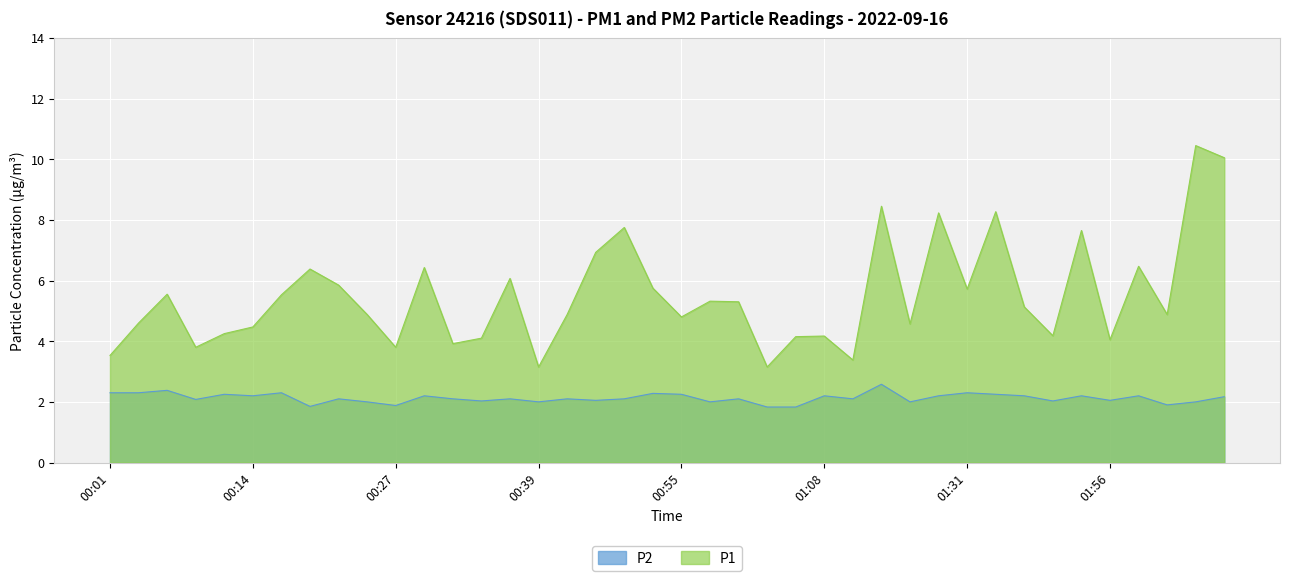

Reading left to right, list all the values displayed in this chart.

P1: 00:01=3.5	00:04=4.6	00:06=5.5	00:09=3.8	00:11=4.2	00:14=4.5	00:17=5.5	00:19=6.4	00:22=5.8	00:24=4.9	00:27=3.8	00:29=6.4	00:32=3.9	00:34=4.1	00:37=6.1	00:39=3.1	00:42=4.9	00:47=6.9	00:50=7.8	00:52=5.8	00:55=4.8	00:57=5.3	01:00=5.3	01:03=3.1	01:05=4.2	01:08=4.2	01:10=3.4	01:13=8.4	01:15=4.6	01:21=8.2	01:31=5.7	01:37=8.3	01:45=5.1	01:48=4.2	01:53=7.7	01:56=4.0	01:59=6.5	02:02=4.9	02:04=10.4	02:07=10.1
P2: 00:01=2.3	00:04=2.3	00:06=2.4	00:09=2.1	00:11=2.2	00:14=2.2	00:17=2.3	00:19=1.9	00:22=2.1	00:24=2.0	00:27=1.9	00:29=2.2	00:32=2.1	00:34=2.0	00:37=2.1	00:39=2.0	00:42=2.1	00:47=2.0	00:50=2.1	00:52=2.3	00:55=2.2	00:57=2.0	01:00=2.1	01:03=1.8	01:05=1.8	01:08=2.2	01:10=2.1	01:13=2.6	01:15=2.0	01:21=2.2	01:31=2.3	01:37=2.2	01:45=2.2	01:48=2.0	01:53=2.2	01:56=2.0	01:59=2.2	02:02=1.9	02:04=2.0	02:07=2.2